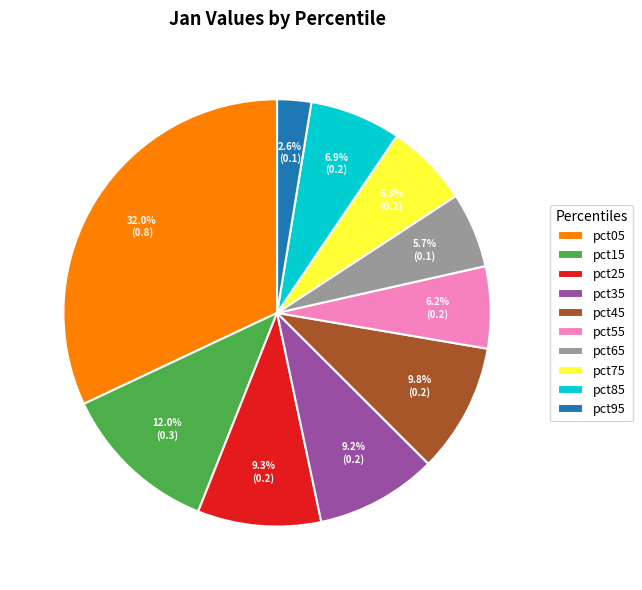

What percentage is NOT represented by pct95?

97.4%